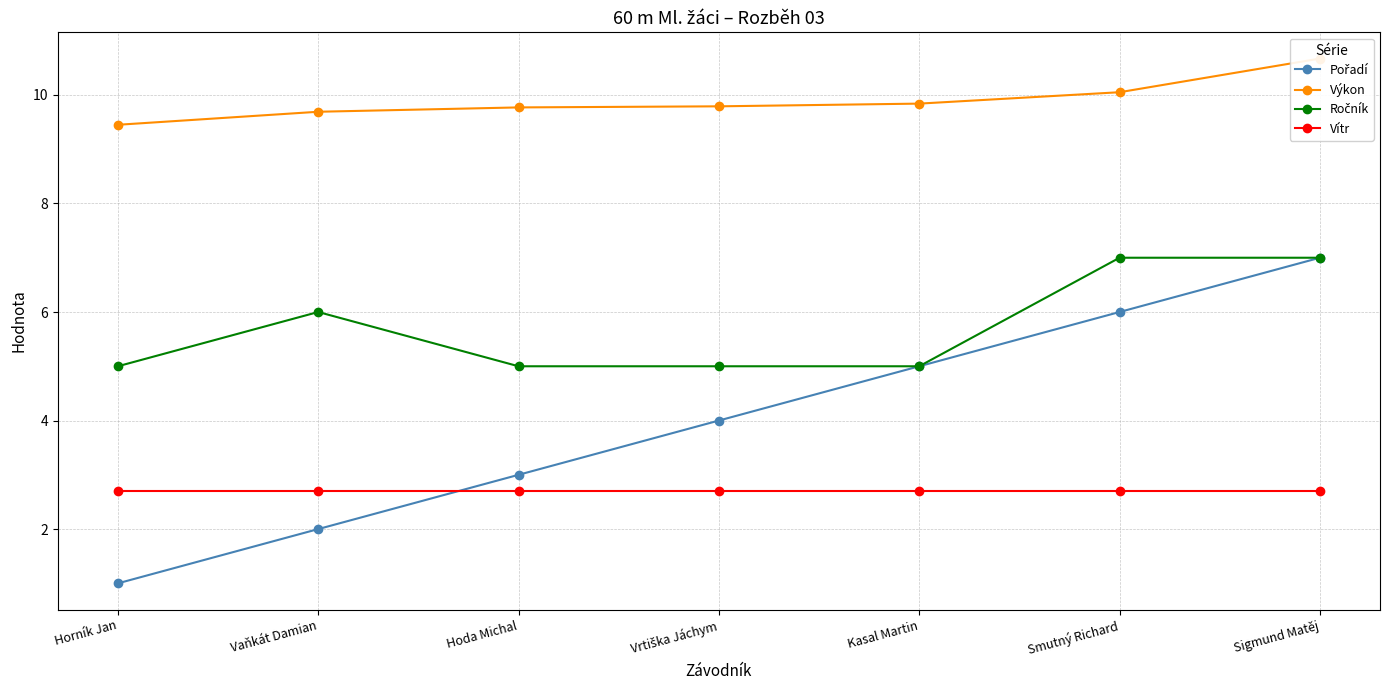

Which series has the largest range (max minus min)?

Pořadí